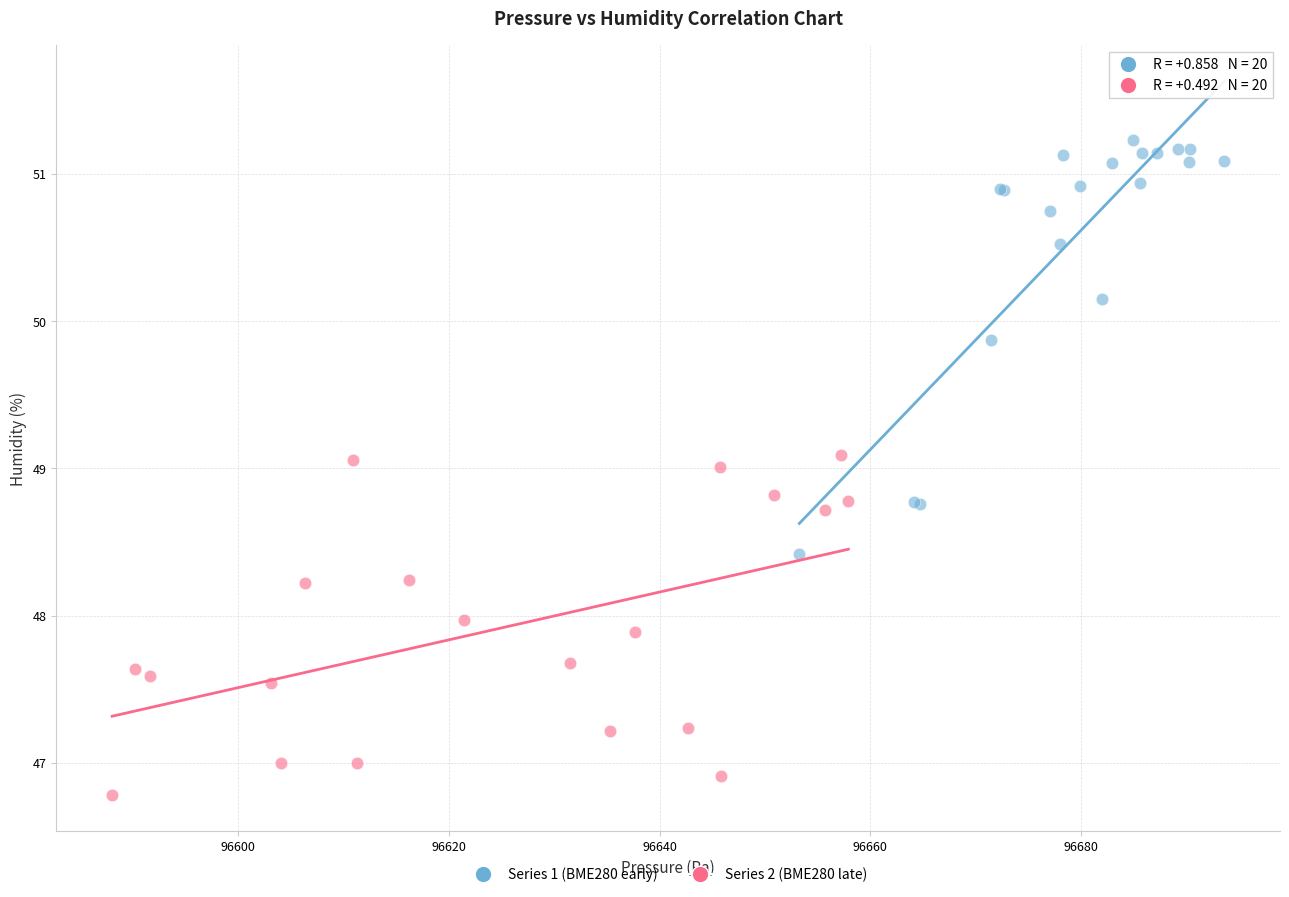

What are all the series names shown in the legend?

Series 1 (BME280 early), Series 2 (BME280 late)